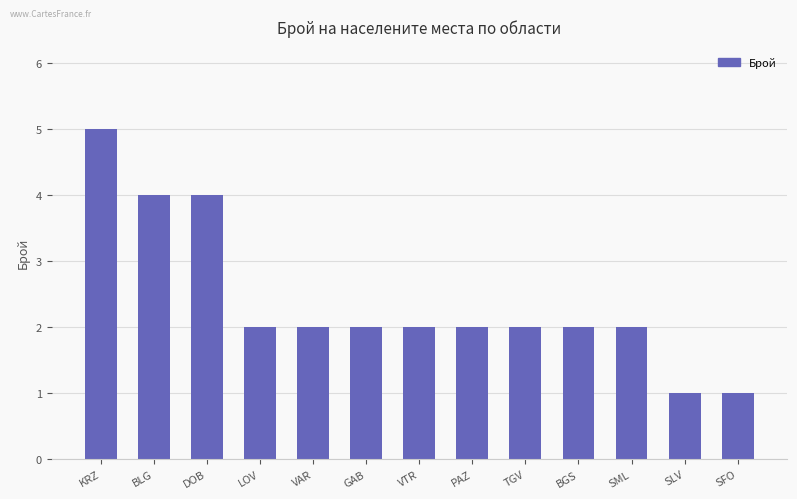

True or false: the data shows 4 at DOB.

True